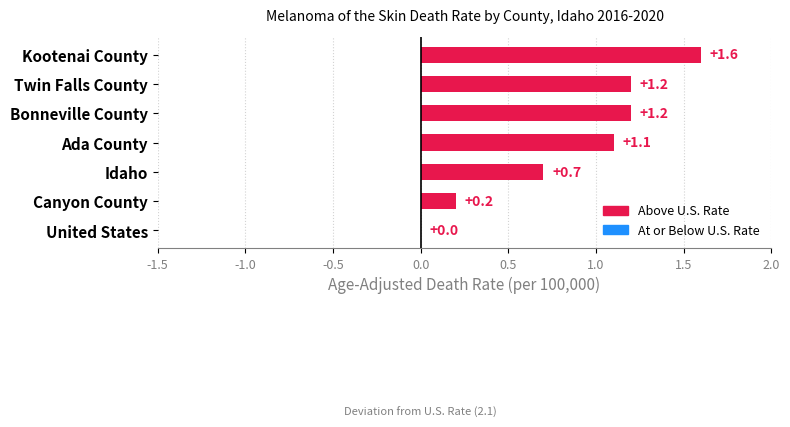

True or false: the data shows 0.2 at Canyon County.

True